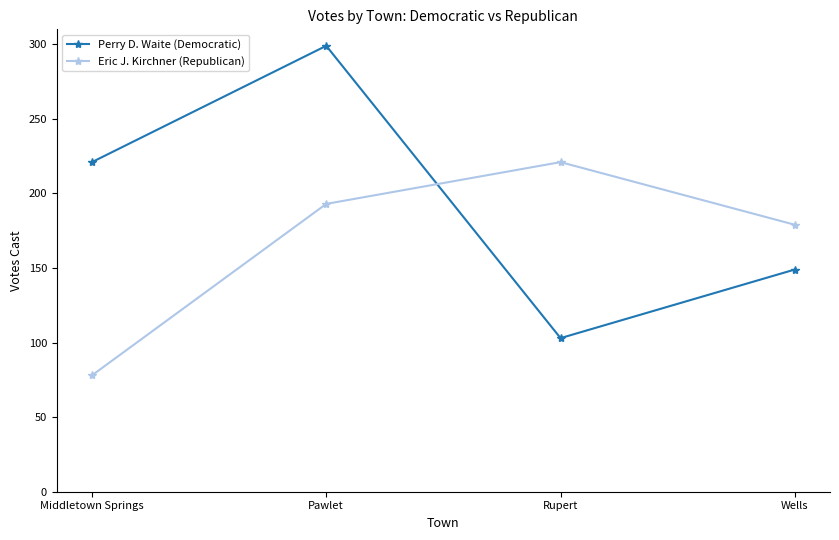

What is the label of the 3rd point from the right?

Pawlet